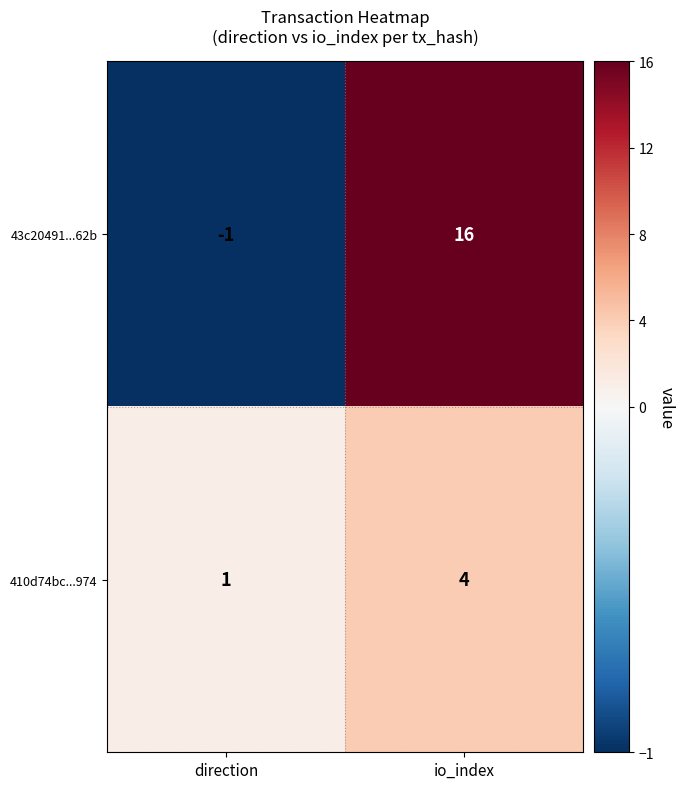

Rank the series at io_index from lowest to highest value.

410d74bc...974, 43c20491...62b